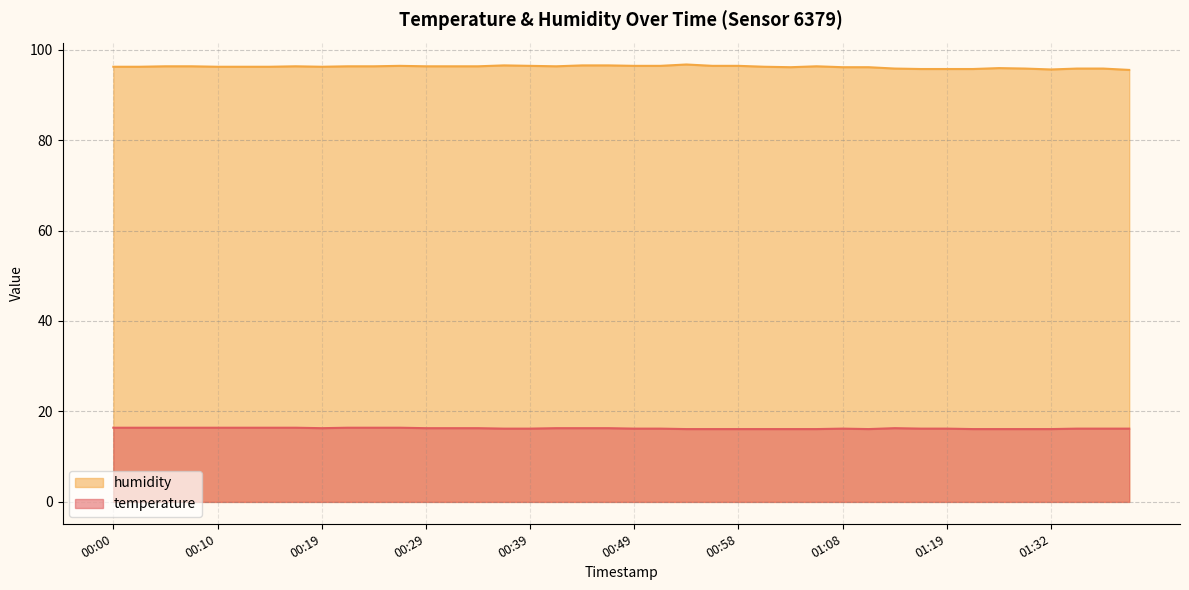

How many lines are shown in the chart?

2